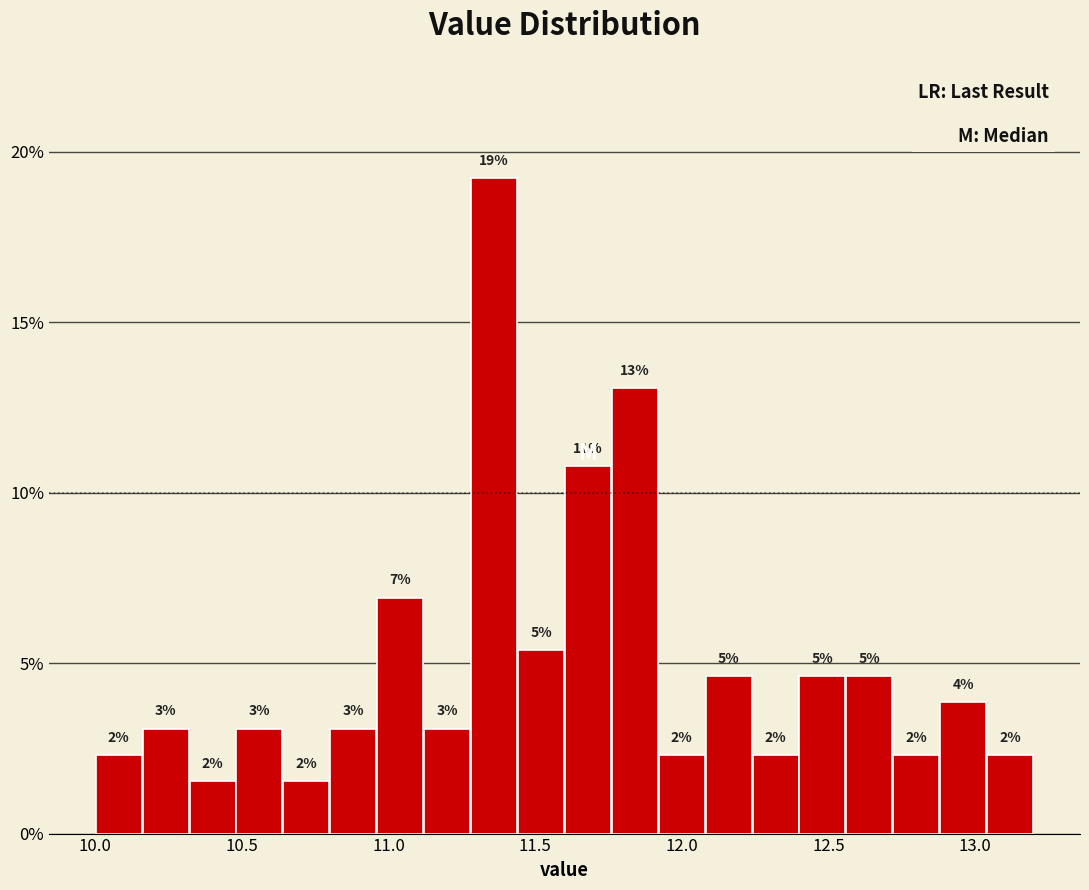

Around what value on the x-axis is the tallest bar? Give the approximate position of its centre, as read against the axis.

11.35